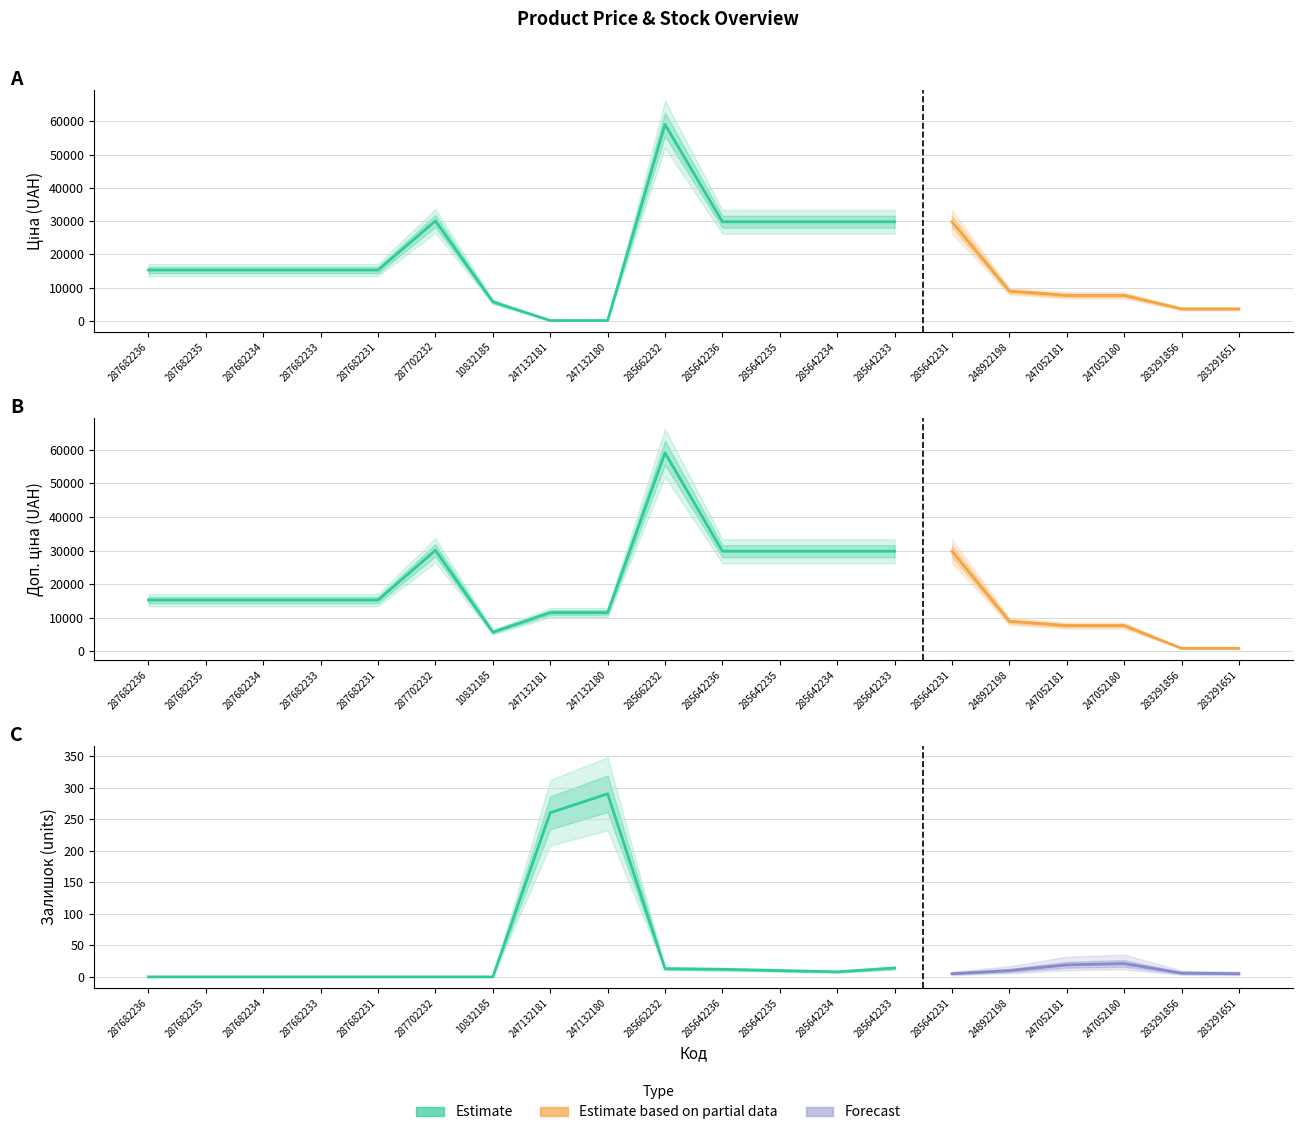

Which category has the highest value across all series?

285662232